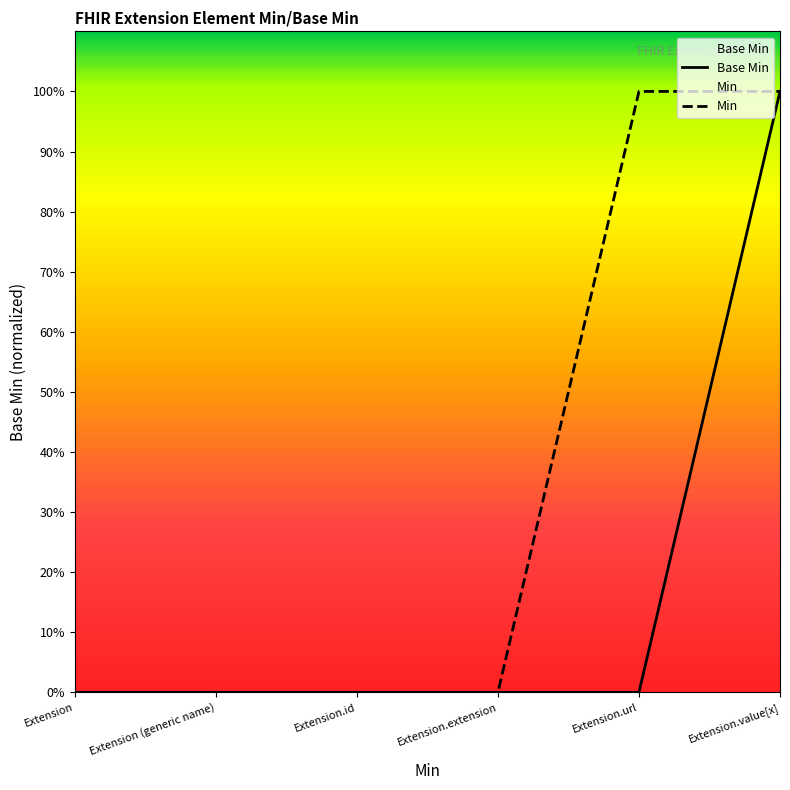

Which label corresponds to the smallest value in the chart?

Extension